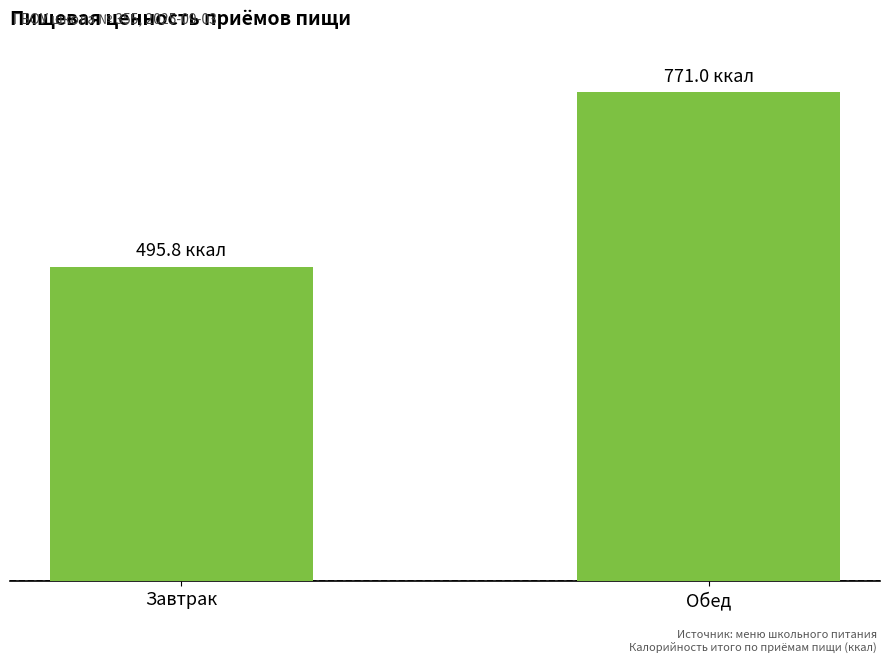

What is the average value?

633.4